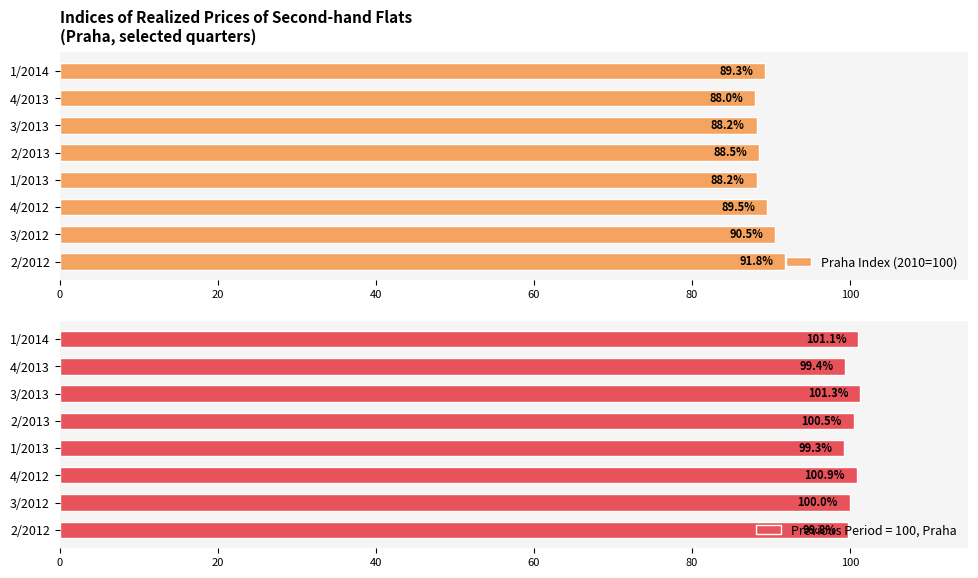

At which label does Praha Index (2010=100) reach its peak?

2/2012